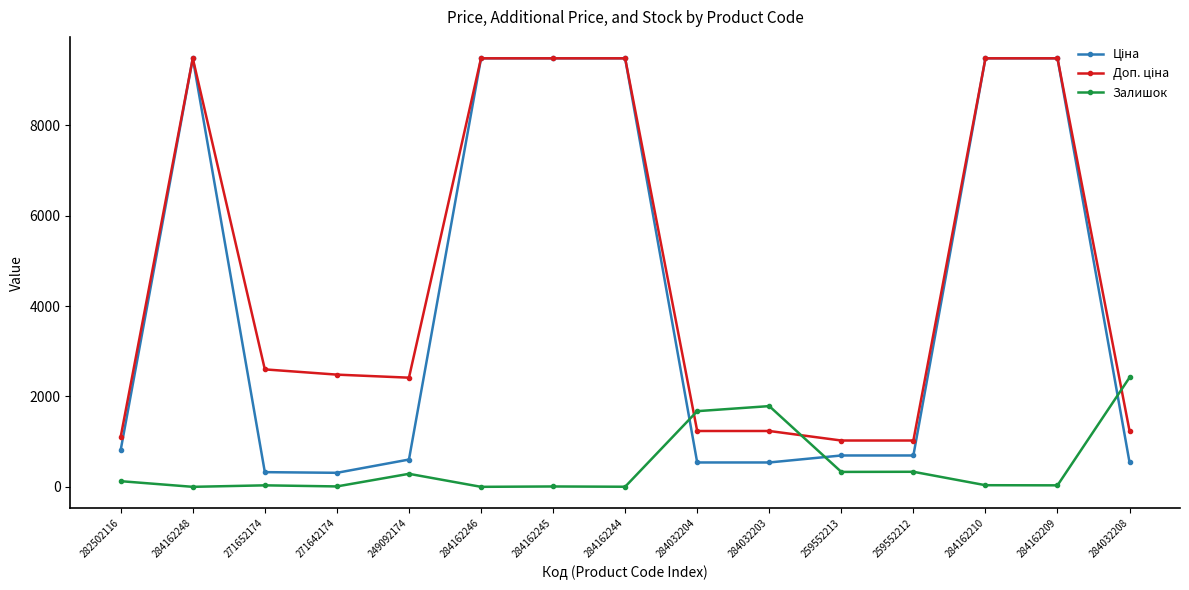

At how many categories does at least one series exceed 2973?

6